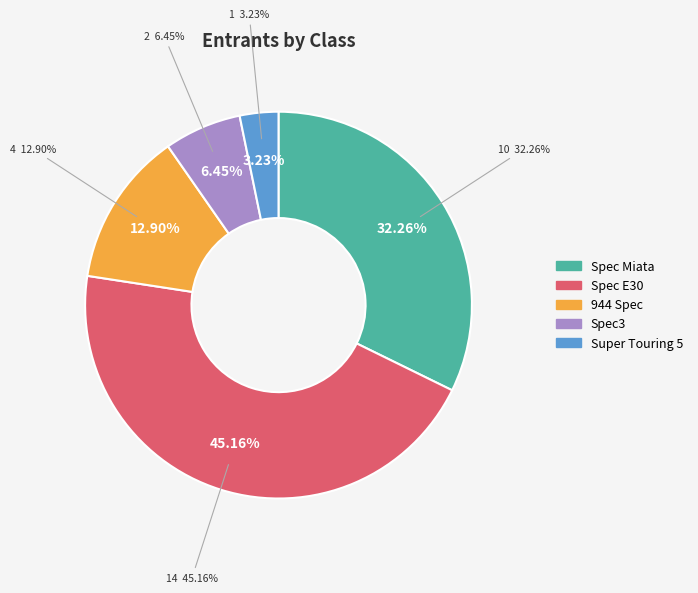

Is it true that Super Touring 5 is 13% of the pie?

False